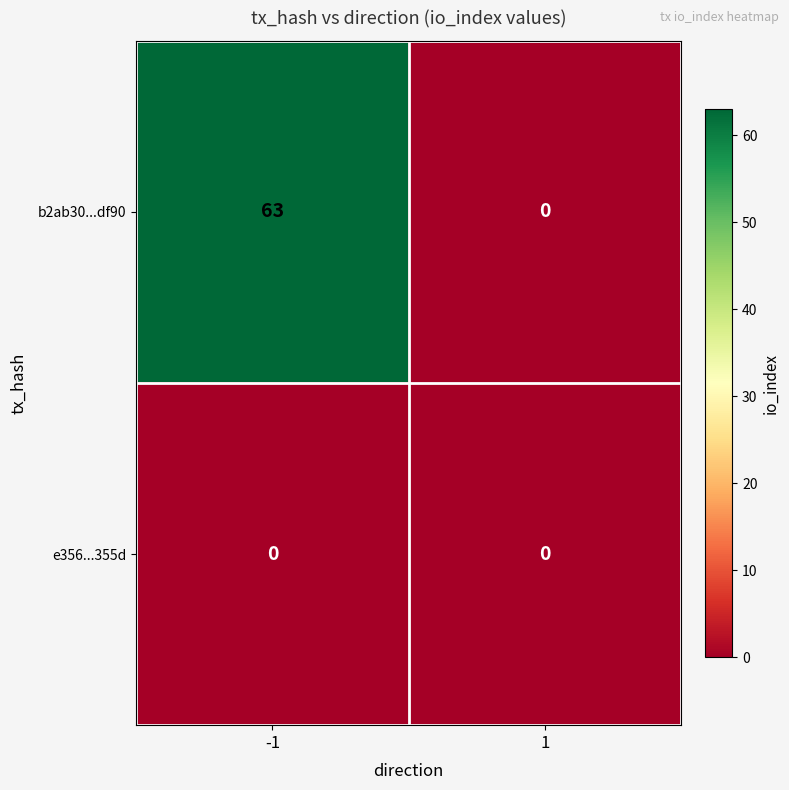

What is the sum of all b2ab30...df90 values?

63